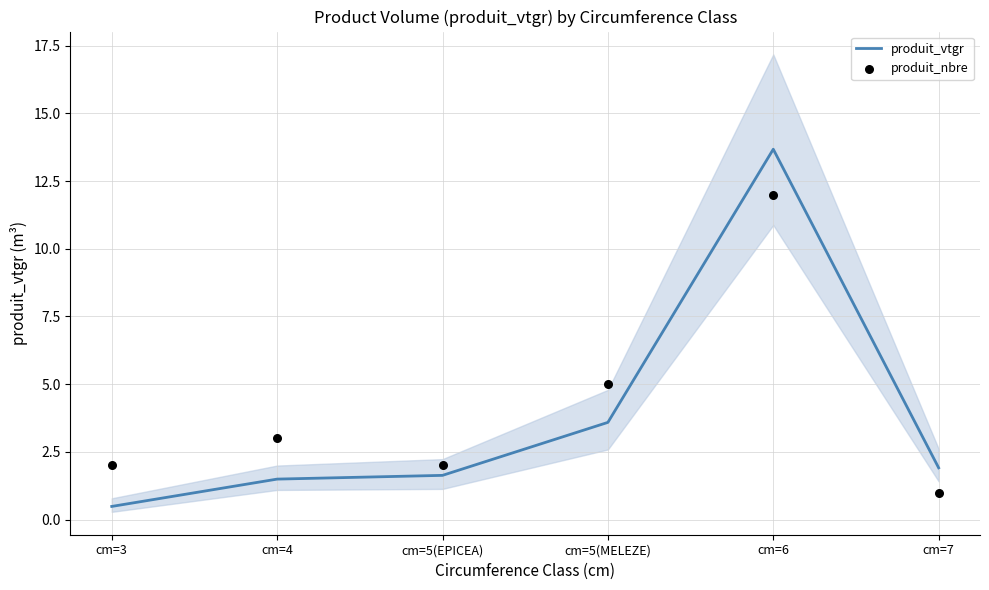

Which series has the largest Y range (max minus min)?

produit_vtgr